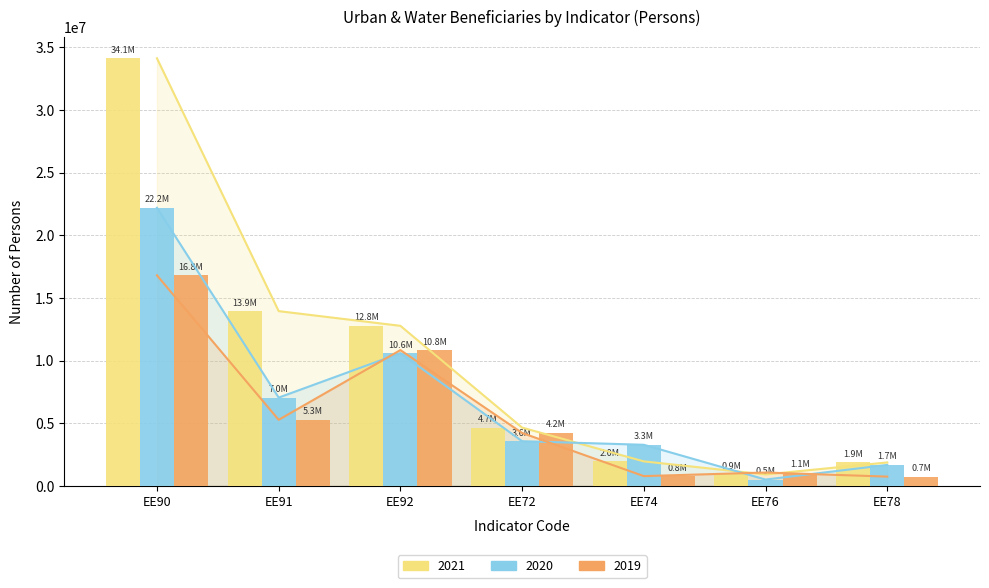

Reading left to right, transcribe all the data shown in this chart.

2021: EE90=34109979	EE91=13942165	EE92=12770130	EE72=4651748	EE74=1954854	EE76=914877	EE78=1871701
2020: EE90=22184000	EE91=7043555	EE92=10593007	EE72=3565010	EE74=3280105	EE76=506301	EE78=1672259
2019: EE90=16799307	EE91=5272431	EE92=10832946	EE72=4222998	EE74=781164	EE76=1067725	EE78=740640